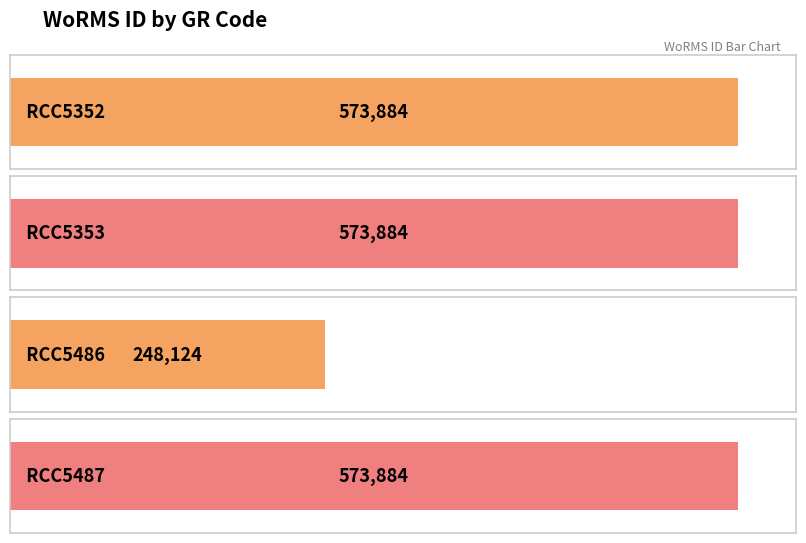

Which label corresponds to the largest value in the chart?

RCC5352